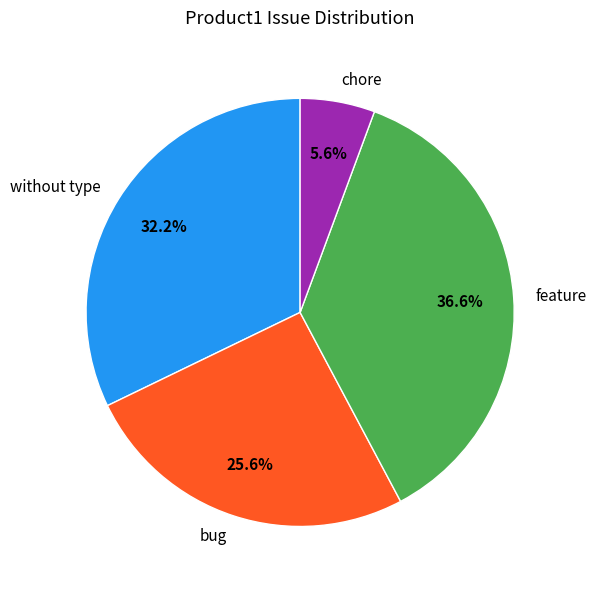

How many segments does this pie chart have?

4